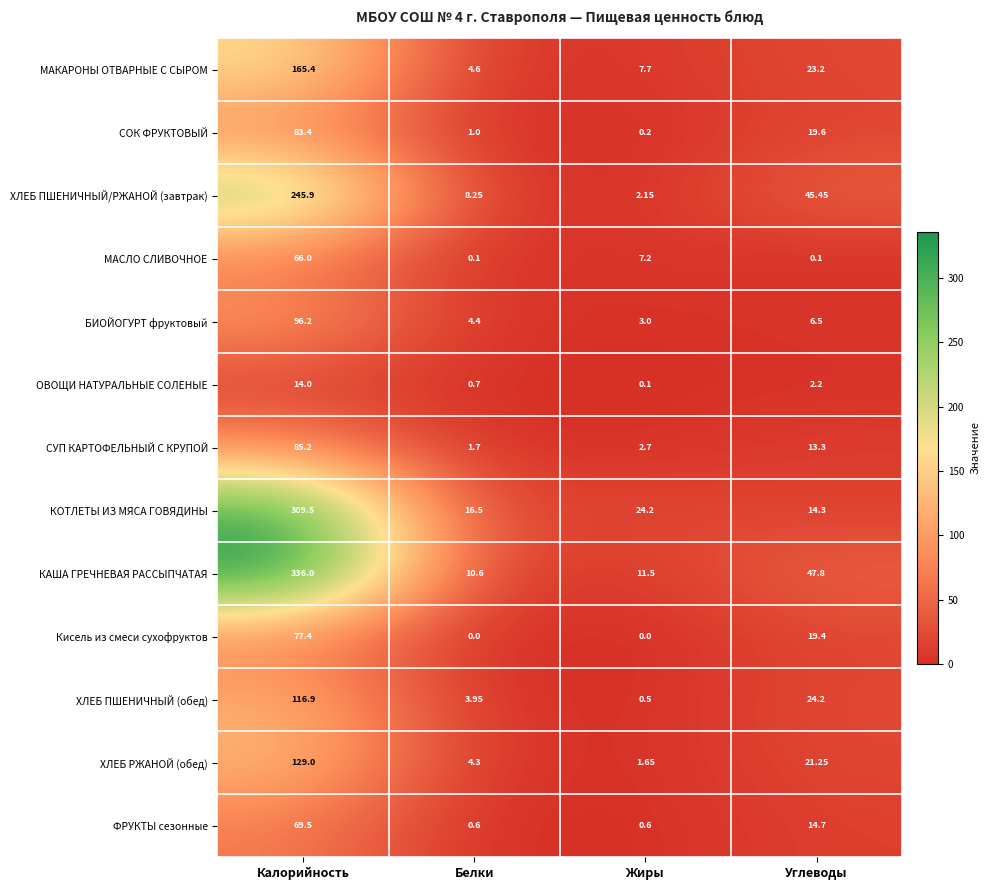

Rank the series at Жиры from highest to lowest value.

КОТЛЕТЫ ИЗ МЯСА ГОВЯДИНЫ, КАША ГРЕЧНЕВАЯ РАССЫПЧАТАЯ, МАКАРОНЫ ОТВАРНЫЕ С СЫРОМ, МАСЛО СЛИВОЧНОЕ, БИОЙОГУРТ фруктовый, СУП КАРТОФЕЛЬНЫЙ С КРУПОЙ, ХЛЕБ ПШЕНИЧНЫЙ/РЖАНОЙ (завтрак), ХЛЕБ РЖАНОЙ (обед), ФРУКТЫ сезонные, ХЛЕБ ПШЕНИЧНЫЙ (обед), СОК ФРУКТОВЫЙ, ОВОЩИ НАТУРАЛЬНЫЕ СОЛЕНЫЕ, Кисель из смеси сухофруктов